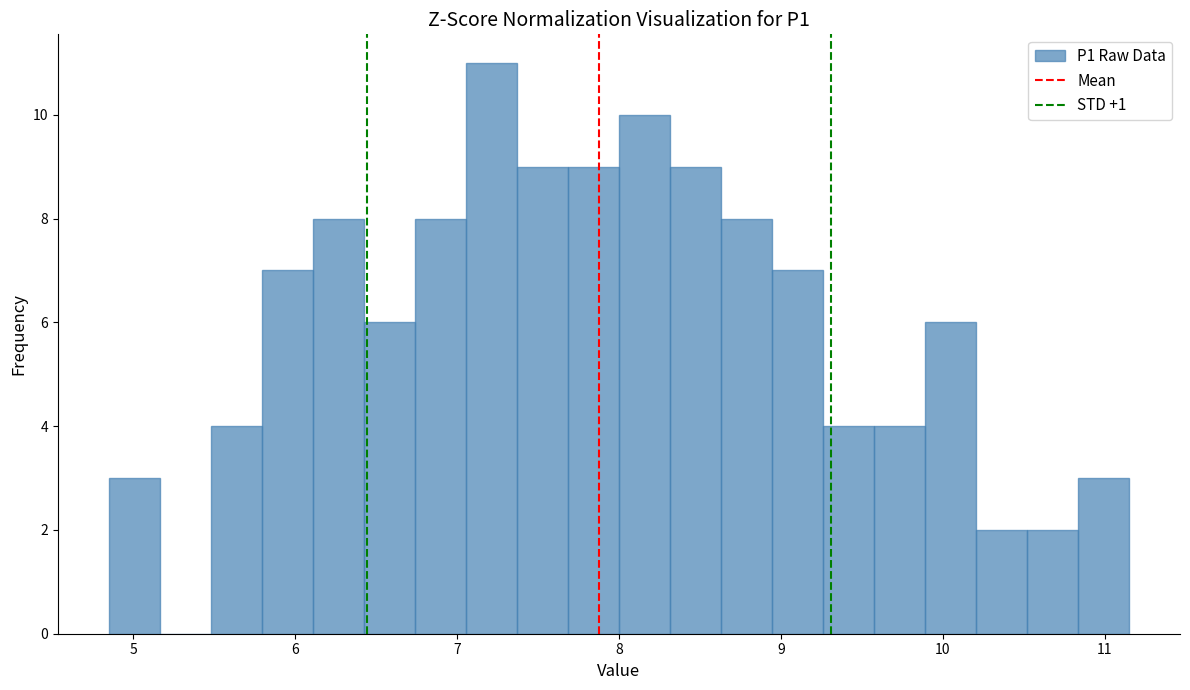

Read against the x-axis, roughly where is the centre of the tallest bar?

7.2